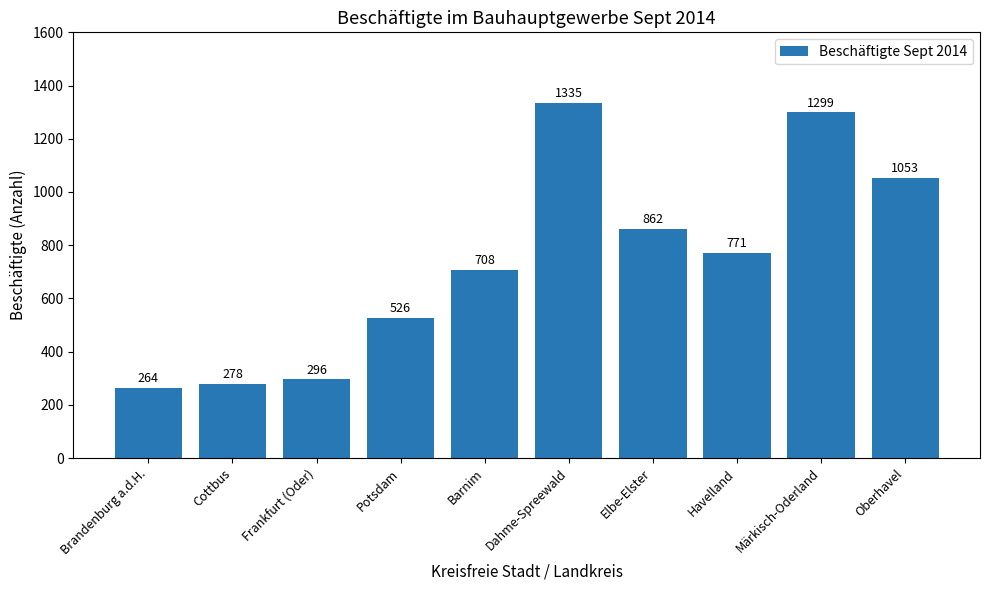

What is the difference between the maximum and second lowest values?

1057